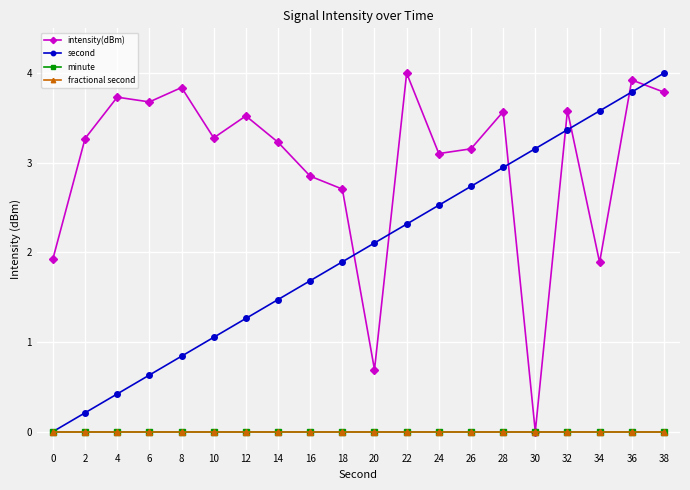

Reading left to right, list all the values displayed in this chart.

intensity(dBm): 1.9	3.3	3.7	3.7	3.8	3.3	3.5	3.2	2.9	2.7	0.7	4.0	3.1	3.2	3.6	0.0	3.6	1.9	3.9	3.8
second: 0.0	0.2	0.4	0.6	0.8	1.1	1.3	1.5	1.7	1.9	2.1	2.3	2.5	2.7	2.9	3.2	3.4	3.6	3.8	4.0
minute: 0.0	0.0	0.0	0.0	0.0	0.0	0.0	0.0	0.0	0.0	0.0	0.0	0.0	0.0	0.0	0.0	0.0	0.0	0.0	0.0
fractional second: 0.0	0.0	0.0	0.0	0.0	0.0	0.0	0.0	0.0	0.0	0.0	0.0	0.0	0.0	0.0	0.0	0.0	0.0	0.0	0.0